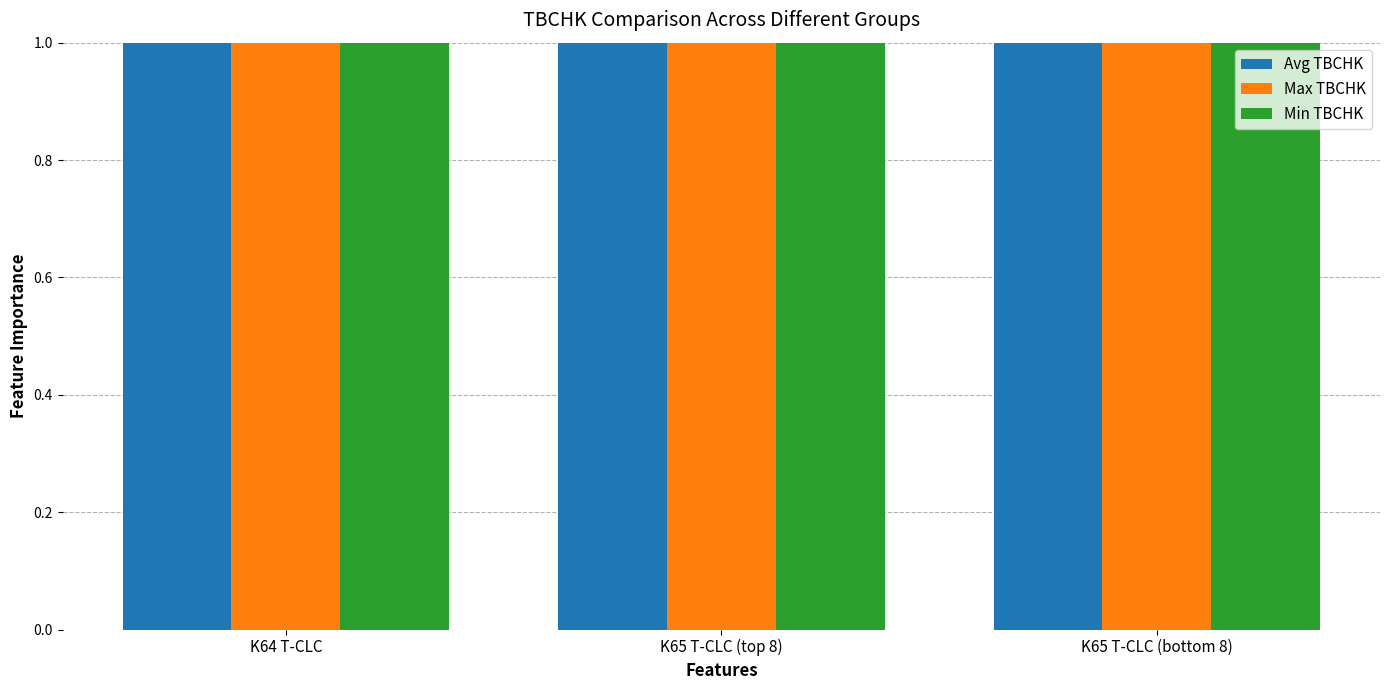

Count the Avg TBCHK values in the range 3 to 4.

3